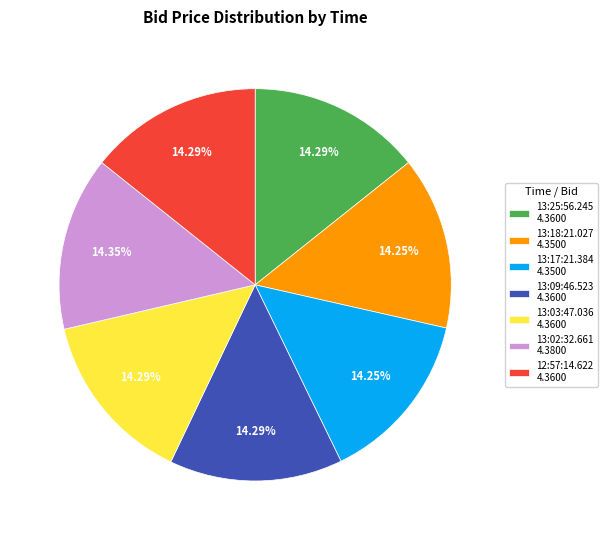

Approximately how many times larger is the value at 13:03:47.036 4.3600 compared to 13:18:21.027 4.3500?

1.0